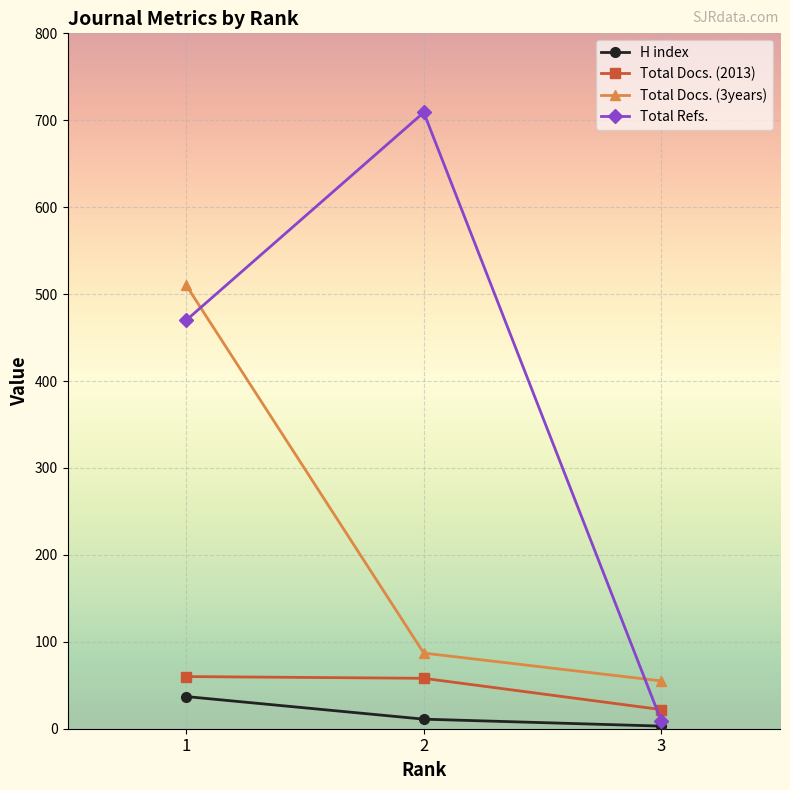

How many distinct data groups are displayed?

4